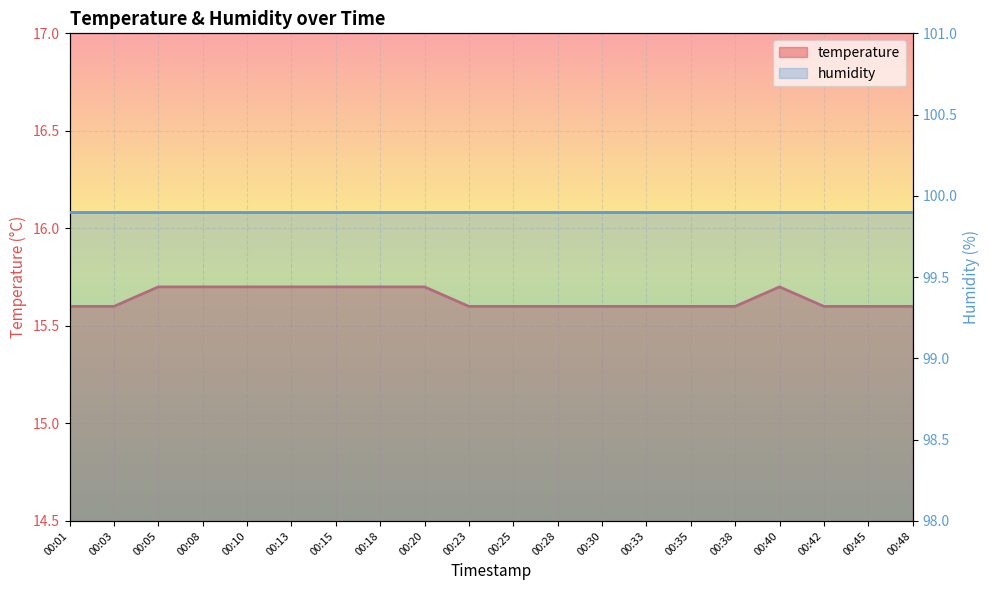

What is the smallest value displayed?

15.6